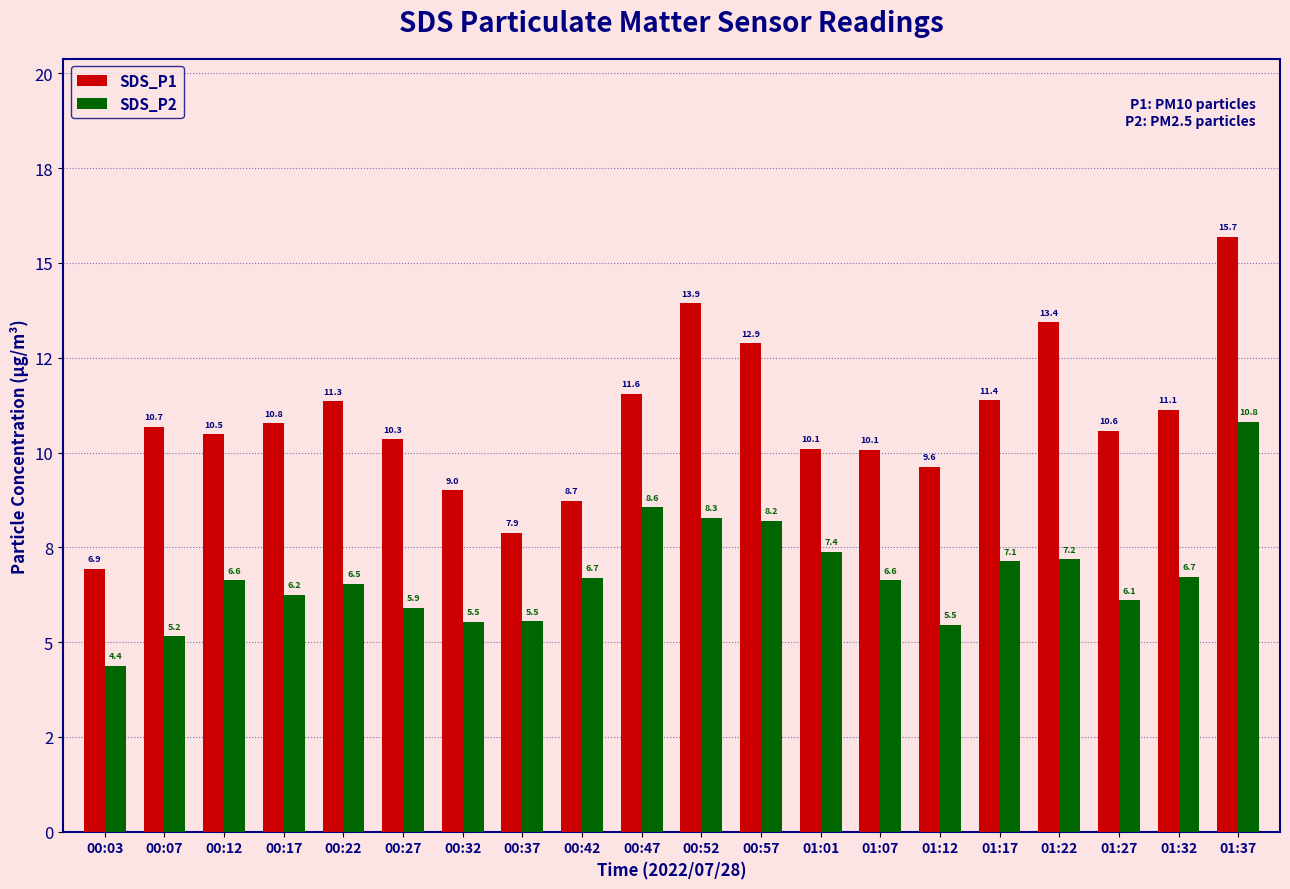

The value of SDS_P1 at 01:17 is 11.4. True or false?

True